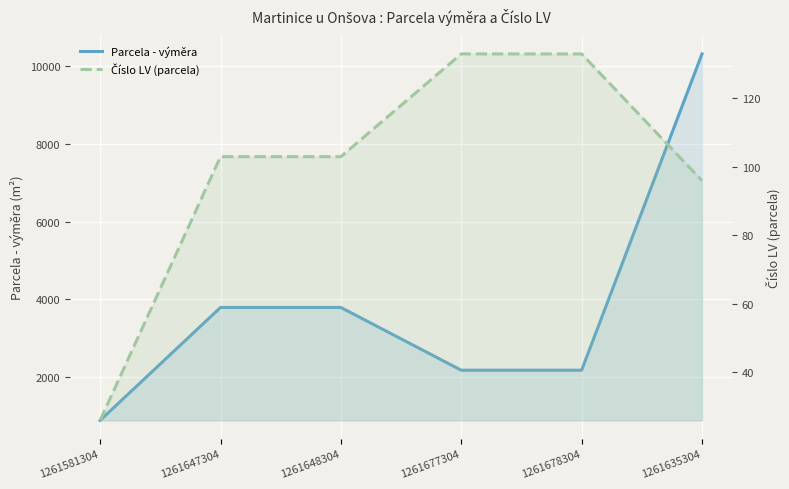

What is the difference between the highest and lowest values at 1261678304?

2045